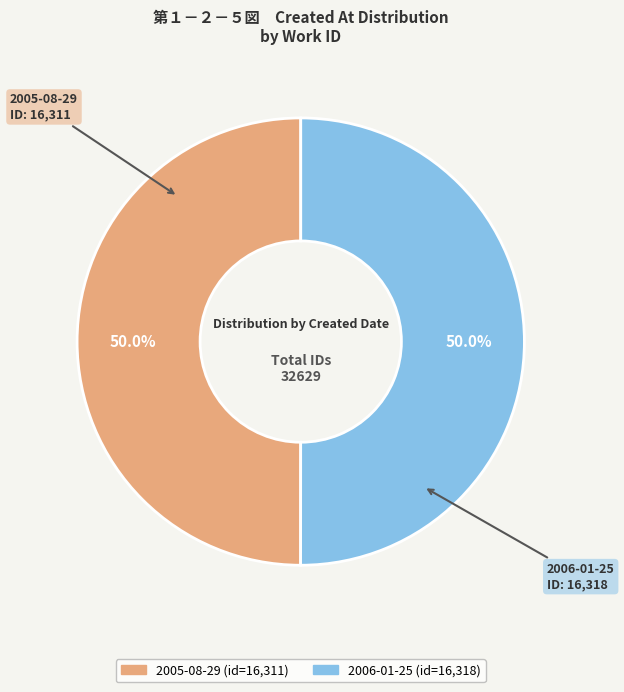

To the nearest percent, what is the average slice percentage?

50%